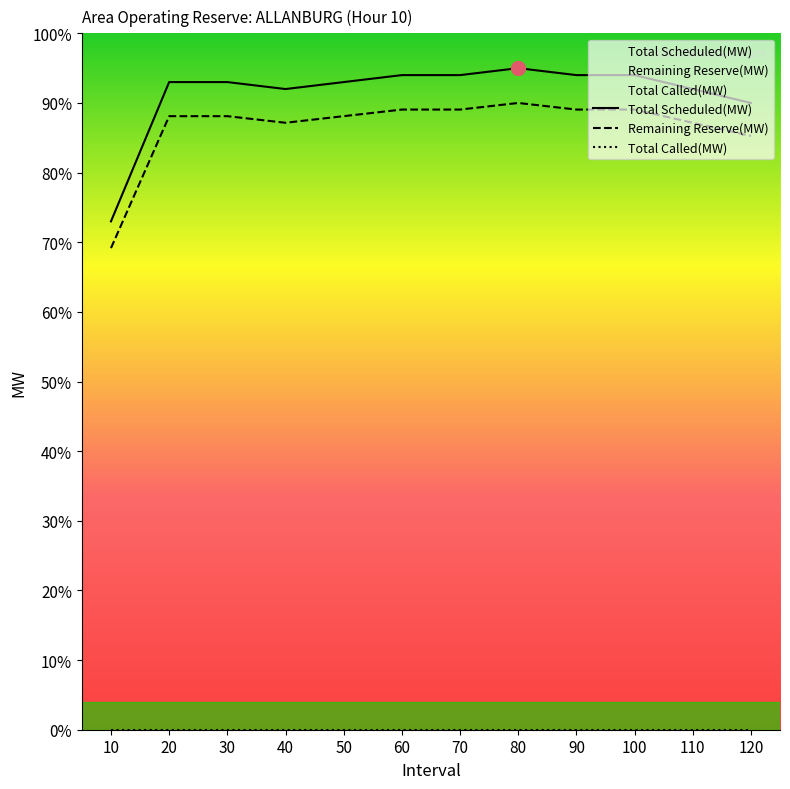

What is the spread (max minus min) of values at 110?

92.0